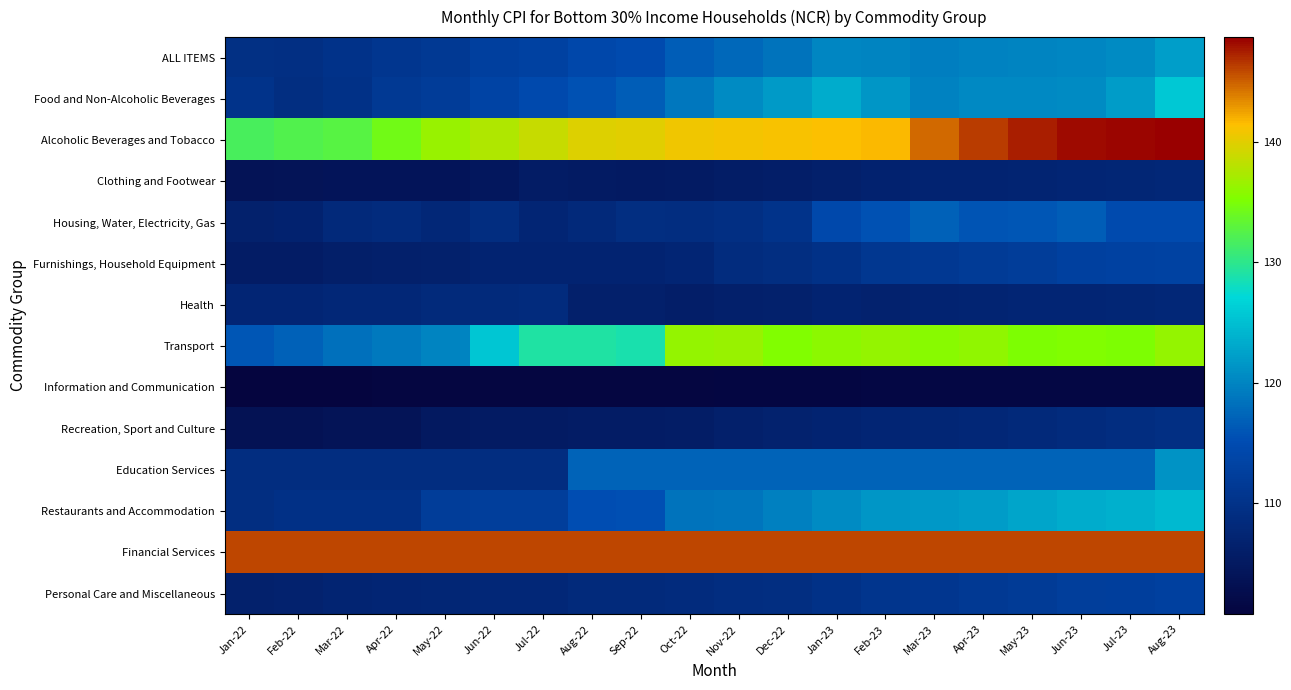

Reading left to right, transcribe all the data shown in this chart.

ALL ITEMS: Jan-22=109.5	Feb-22=109.3	Mar-22=110.0	Apr-22=110.8	May-22=111.4	Jun-22=112.7	Jul-22=113.1	Aug-22=114.1	Sep-22=114.8	Oct-22=116.6	Nov-22=117.5	Dec-22=118.4	Jan-23=120.2	Feb-23=119.9	Mar-23=119.5	Apr-23=119.7	May-23=119.9	Jun-23=120.2	Jul-23=120.5	Aug-23=122.3
Food and Non-Alcoholic Beverages: Jan-22=110.2	Feb-22=109.2	Mar-22=109.9	Apr-22=111.4	May-22=112.0	Jun-22=113.5	Jul-22=114.5	Aug-22=115.6	Sep-22=116.6	Oct-22=118.9	Nov-22=120.6	Dec-22=121.9	Jan-23=123.3	Feb-23=121.4	Mar-23=119.8	Apr-23=120.4	May-23=120.4	Jun-23=120.5	Jul-23=122.0	Aug-23=125.8
Alcoholic Beverages and Tobacco: Jan-22=131.7	Feb-22=132.3	Mar-22=132.7	Apr-22=134.4	May-22=136.4	Jun-22=137.6	Jul-22=138.7	Aug-22=139.8	Sep-22=140.0	Oct-22=140.7	Nov-22=141.0	Dec-22=141.2	Jan-23=141.4	Feb-23=141.7	Mar-23=144.7	Apr-23=146.4	May-23=147.5	Jun-23=148.2	Jul-23=148.5	Aug-23=148.7
Clothing and Footwear: Jan-22=103.7	Feb-22=103.9	Mar-22=104.0	Apr-22=104.1	May-22=104.0	Jun-22=104.6	Jul-22=105.5	Aug-22=105.3	Sep-22=105.2	Oct-22=105.3	Nov-22=105.8	Dec-22=106.0	Jan-23=106.4	Feb-23=106.8	Mar-23=107.0	Apr-23=107.1	May-23=107.2	Jun-23=107.5	Jul-23=107.7	Aug-23=107.9
Housing, Water, Electricity, Gas: Jan-22=106.6	Feb-22=106.8	Mar-22=108.1	Apr-22=108.5	May-22=107.9	Jun-22=109.0	Jul-22=107.4	Aug-22=108.2	Sep-22=109.1	Oct-22=108.9	Nov-22=109.4	Dec-22=110.3	Jan-23=114.4	Feb-23=115.7	Mar-23=116.9	Apr-23=115.8	May-23=116.1	Jun-23=116.6	Jul-23=114.8	Aug-23=114.7
Furnishings, Household Equipment: Jan-22=105.5	Feb-22=105.5	Mar-22=106.2	Apr-22=106.4	May-22=106.5	Jun-22=107.0	Jul-22=107.0	Aug-22=107.1	Sep-22=107.1	Oct-22=107.4	Nov-22=108.8	Dec-22=109.2	Jan-23=109.8	Feb-23=111.0	Mar-23=111.2	Apr-23=111.7	May-23=112.2	Jun-23=112.8	Jul-23=113.1	Aug-23=113.3
Health: Jan-22=107.4	Feb-22=107.5	Mar-22=107.8	Apr-22=107.8	May-22=108.4	Jun-22=108.4	Jul-22=108.5	Aug-22=106.3	Sep-22=106.3	Oct-22=106.0	Nov-22=106.4	Dec-22=106.6	Jan-23=107.0	Feb-23=106.7	Mar-23=107.0	Apr-23=107.2	May-23=107.5	Jun-23=107.5	Jul-23=107.7	Aug-23=107.8
Transport: Jan-22=116.0	Feb-22=116.9	Mar-22=118.3	Apr-22=119.0	May-22=120.0	Jun-22=125.5	Jul-22=129.1	Aug-22=129.1	Sep-22=128.8	Oct-22=136.3	Nov-22=136.4	Dec-22=135.4	Jan-23=135.9	Feb-23=136.2	Mar-23=135.7	Apr-23=136.0	May-23=135.2	Jun-23=135.3	Jul-23=135.2	Aug-23=136.3
Information and Communication: Jan-22=100.8	Feb-22=100.9	Mar-22=100.9	Apr-22=101.0	May-22=101.0	Jun-22=101.0	Jul-22=101.0	Aug-22=101.0	Sep-22=101.0	Oct-22=101.0	Nov-22=101.2	Dec-22=101.3	Jan-23=101.3	Feb-23=101.4	Mar-23=101.4	Apr-23=101.4	May-23=101.4	Jun-23=101.4	Jul-23=101.4	Aug-23=101.4
Recreation, Sport and Culture: Jan-22=103.5	Feb-22=103.6	Mar-22=103.8	Apr-22=103.9	May-22=105.0	Jun-22=105.3	Jul-22=105.4	Aug-22=105.5	Sep-22=105.6	Oct-22=105.7	Nov-22=106.4	Dec-22=106.7	Jan-23=107.0	Feb-23=107.4	Mar-23=107.6	Apr-23=107.9	May-23=108.2	Jun-23=108.6	Jul-23=109.0	Aug-23=109.4
Education Services: Jan-22=109.0	Feb-22=109.0	Mar-22=109.0	Apr-22=109.0	May-22=109.0	Jun-22=109.0	Jul-22=109.0	Aug-22=117.2	Sep-22=117.2	Oct-22=117.2	Nov-22=117.2	Dec-22=117.2	Jan-23=117.2	Feb-23=117.2	Mar-23=117.2	Apr-23=117.2	May-23=117.2	Jun-23=117.2	Jul-23=117.2	Aug-23=121.3
Restaurants and Accommodation: Jan-22=109.2	Feb-22=109.6	Mar-22=109.6	Apr-22=109.6	May-22=112.1	Jun-22=112.3	Jul-22=112.4	Aug-22=115.3	Sep-22=115.5	Oct-22=118.5	Nov-22=118.7	Dec-22=119.6	Jan-23=120.6	Feb-23=121.5	Mar-23=121.7	Apr-23=122.1	May-23=122.8	Jun-23=123.3	Jul-23=123.8	Aug-23=124.4
Financial Services: Jan-22=145.9	Feb-22=145.9	Mar-22=145.9	Apr-22=145.9	May-22=145.9	Jun-22=145.9	Jul-22=145.9	Aug-22=145.9	Sep-22=145.9	Oct-22=145.9	Nov-22=145.9	Dec-22=145.9	Jan-23=145.9	Feb-23=145.9	Mar-23=145.9	Apr-23=145.9	May-23=145.9	Jun-23=145.9	Jul-23=145.9	Aug-23=145.9
Personal Care and Miscellaneous: Jan-22=106.5	Feb-22=106.7	Mar-22=107.2	Apr-22=107.4	May-22=107.6	Jun-22=107.8	Jul-22=107.9	Aug-22=108.3	Sep-22=108.3	Oct-22=108.5	Nov-22=109.0	Dec-22=109.1	Jan-23=109.8	Feb-23=110.6	Mar-23=110.9	Apr-23=111.3	May-23=111.7	Jun-23=112.3	Jul-23=112.5	Aug-23=112.8